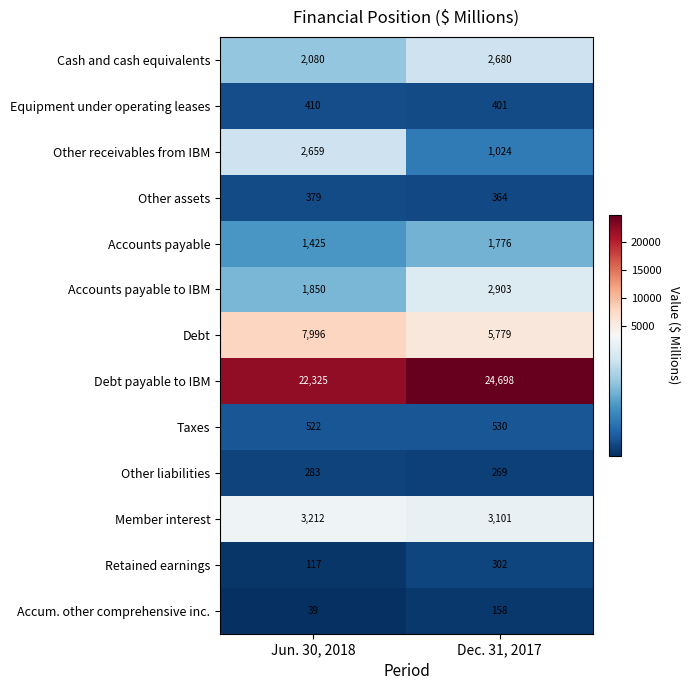

What value does the Retained earnings series have at Jun. 30, 2018, to the nearest 50?

100